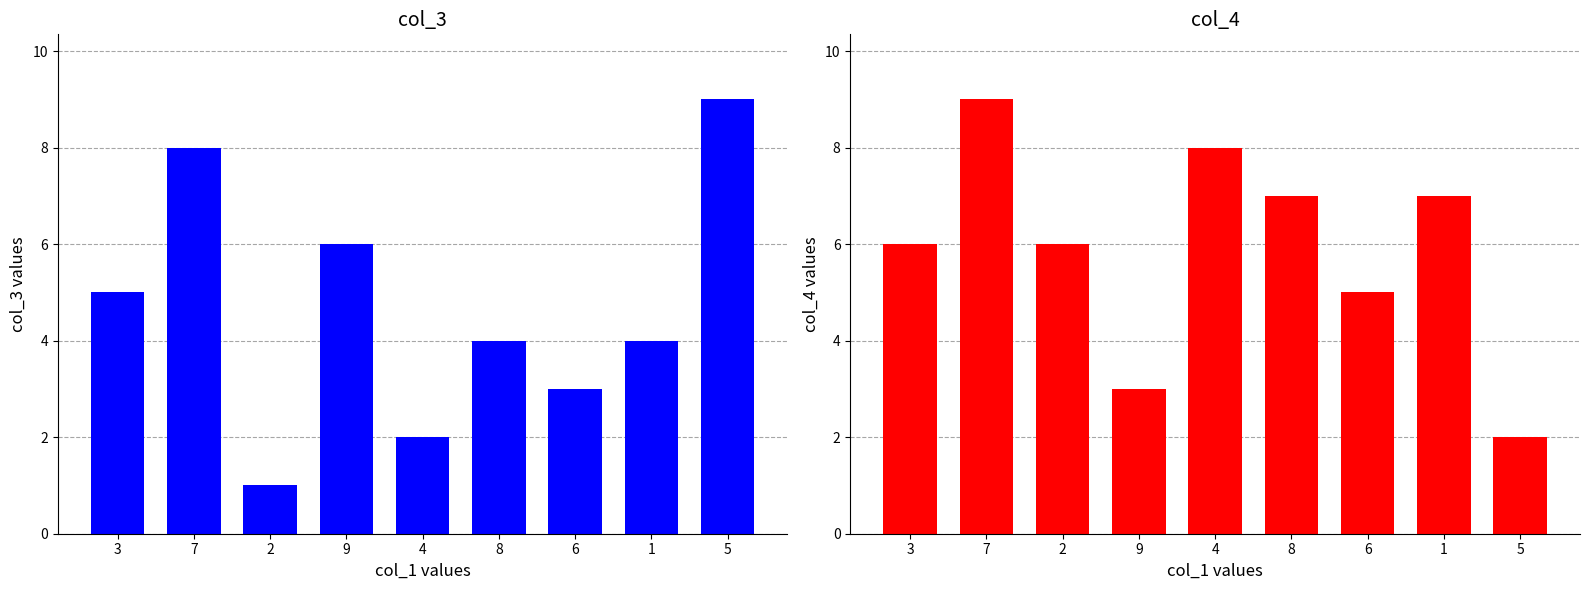

Reading left to right, what are all the values shown in this chart?

col_3: 3=5	7=8	2=1	9=6	4=2	8=4	6=3	1=4	5=9
col_4: 3=6	7=9	2=6	9=3	4=8	8=7	6=5	1=7	5=2